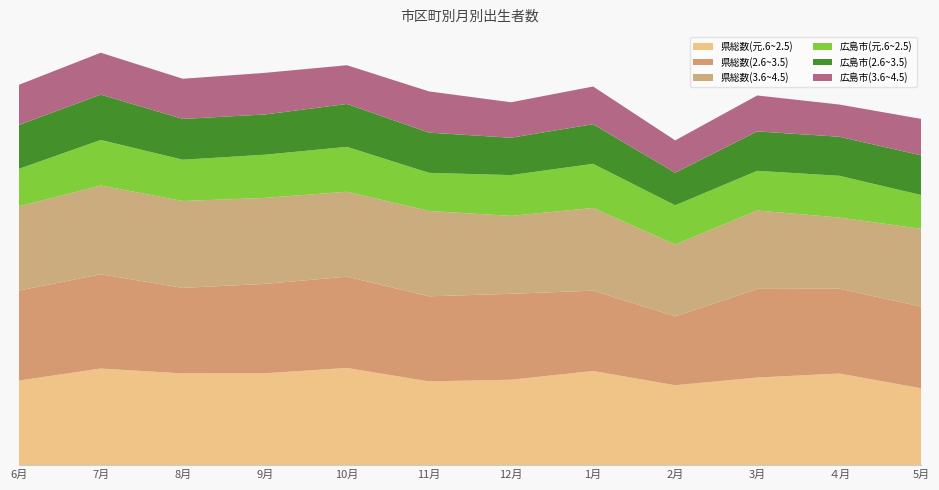

Reading left to right, list all the values displayed in this chart.

県総数(元.6~2.5): 1603	1832	1739	1742	1843	1588	1620	1785	1515	1661	1737	1457
県総数(2.6~3.5): 1708	1788	1623	1696	1732	1614	1630	1525	1306	1682	1611	1549
県総数(3.6~4.5): 1596	1685	1649	1631	1611	1620	1478	1569	1364	1487	1349	1476
広島市(元.6~2.5): 712	864	783	820	852	723	774	837	744	753	792	641
広島市(2.6~3.5): 832	860	774	763	814	763	709	752	618	748	741	753
広島市(3.6~4.5): 763	795	762	790	735	782	673	715	614	682	611	692